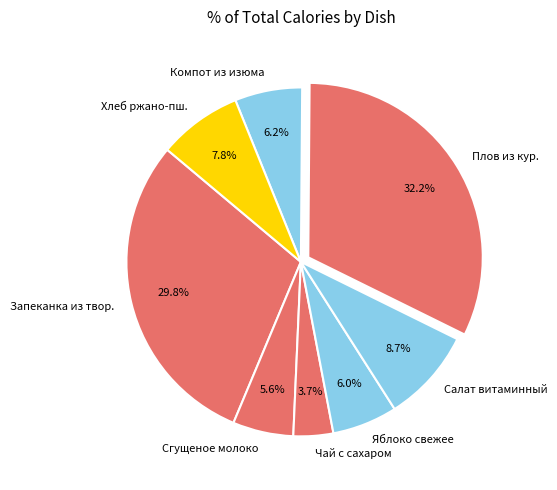

What is the ratio of the value at Яблоко свежее to the value at Чай с сахаром?

1.6